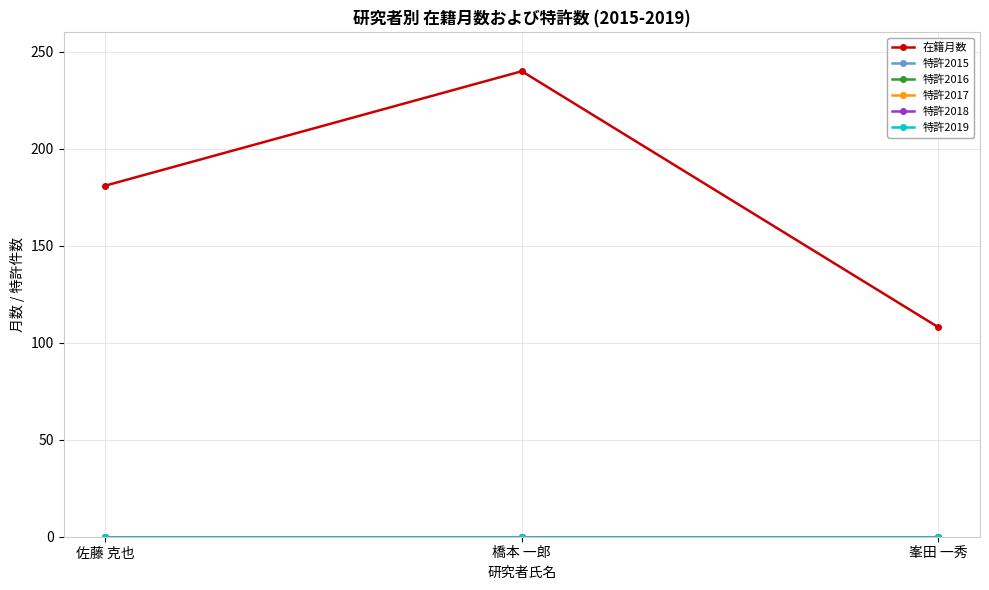

What is the difference between the highest and lowest values at 峯田 一秀?

108